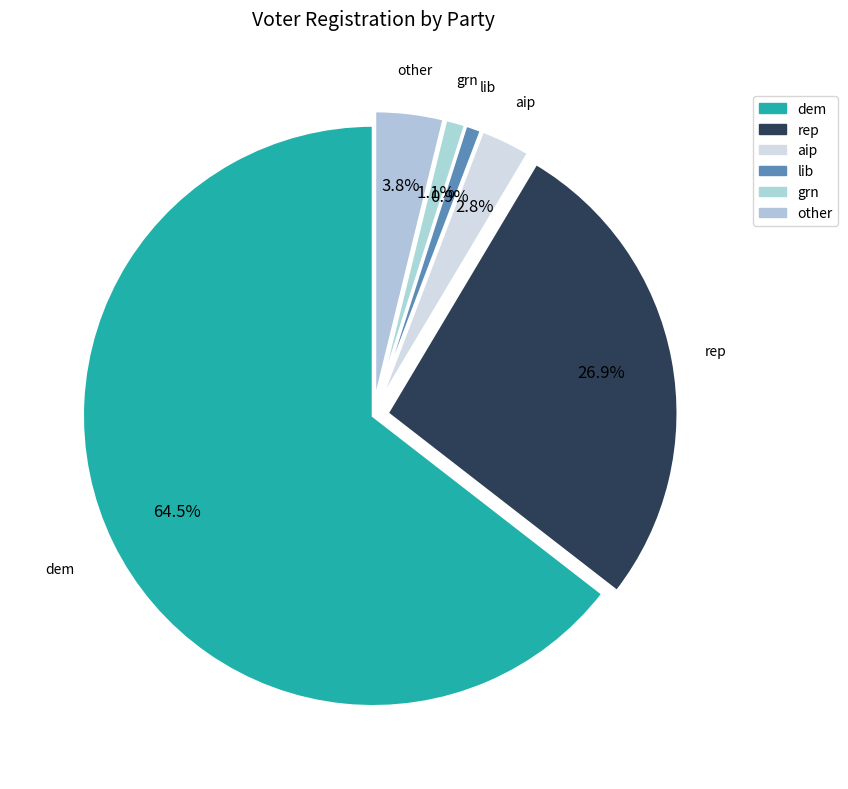

Is dem the majority of the pie?

Yes